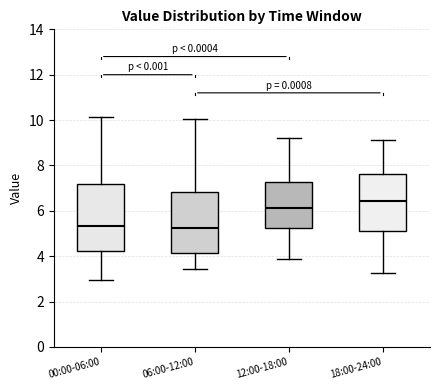

Which box has the highest median line?

18:00-24:00